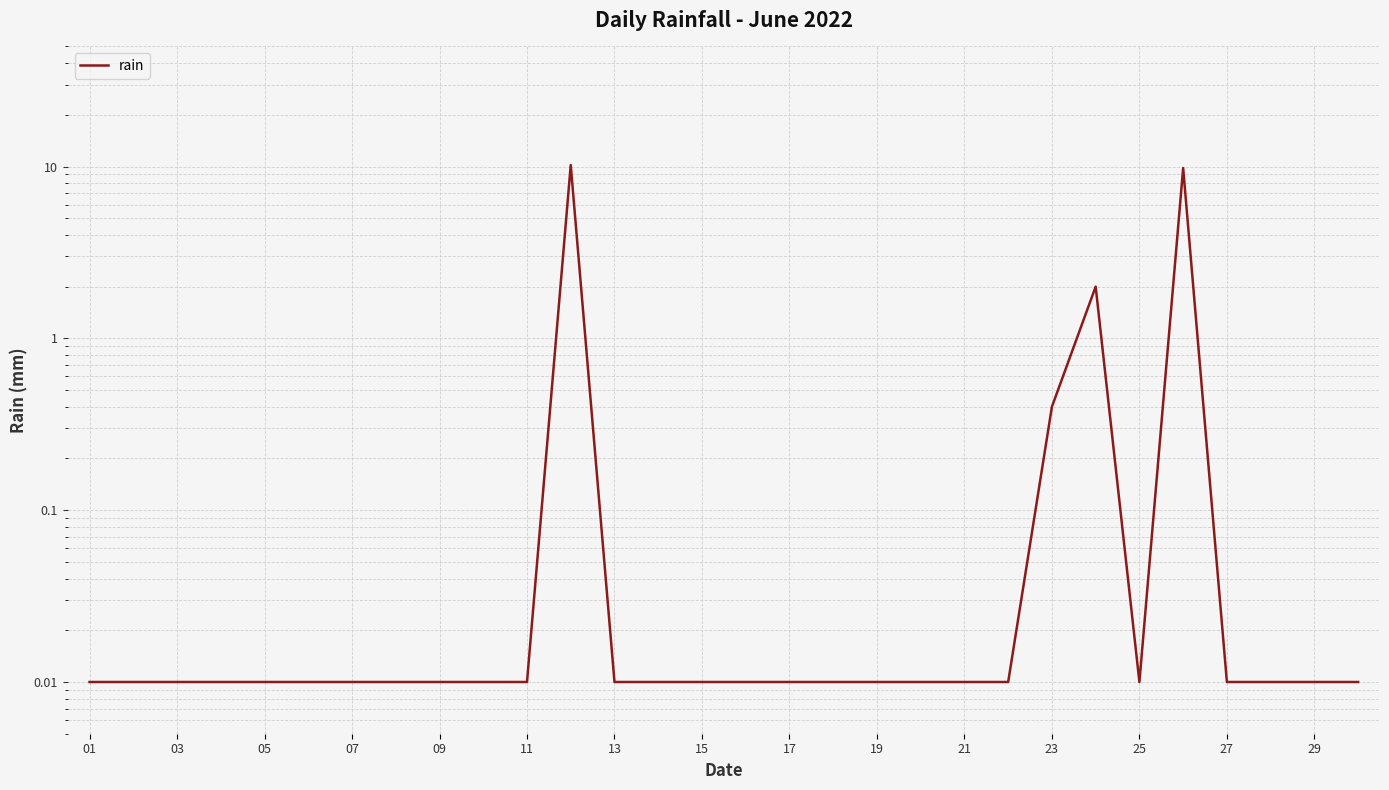

Which has a higher value, 29 or 01?

29